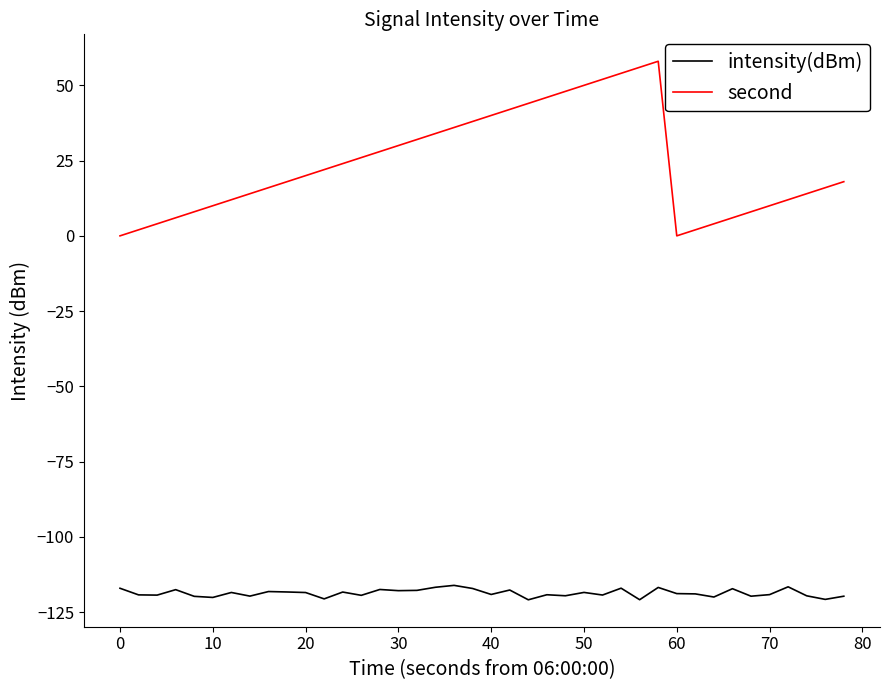

Rank the series by their average value, from lowest to highest.

intensity(dBm), second